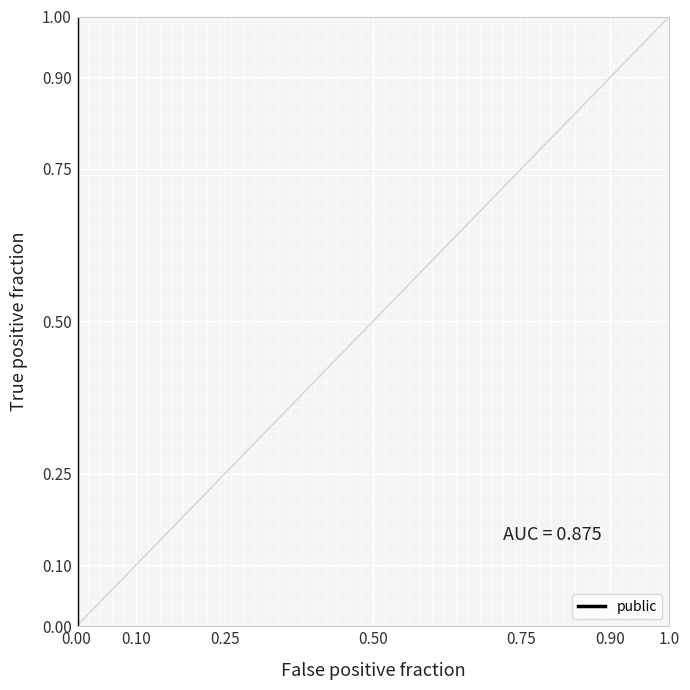

What is the sum of the values at 0.90 and 0.10?

1.2